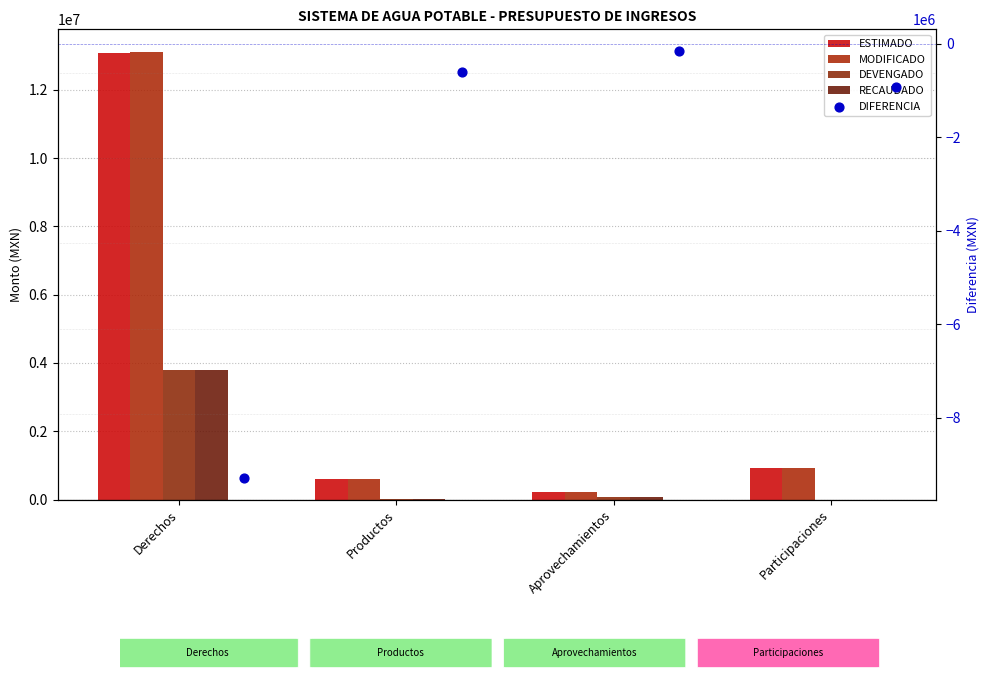

At how many categories does at least one series exceed 1865346?

1